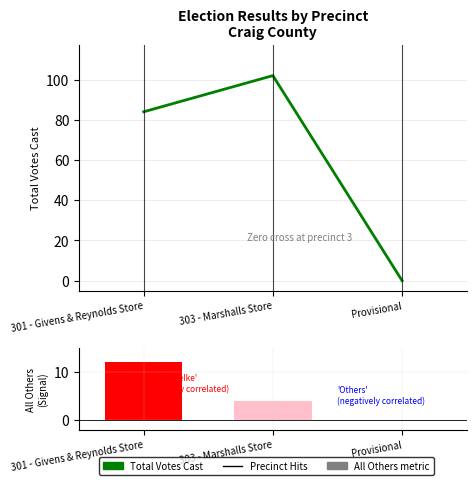

What is the label of the 2nd bar from the right?

303 - Marshalls Store